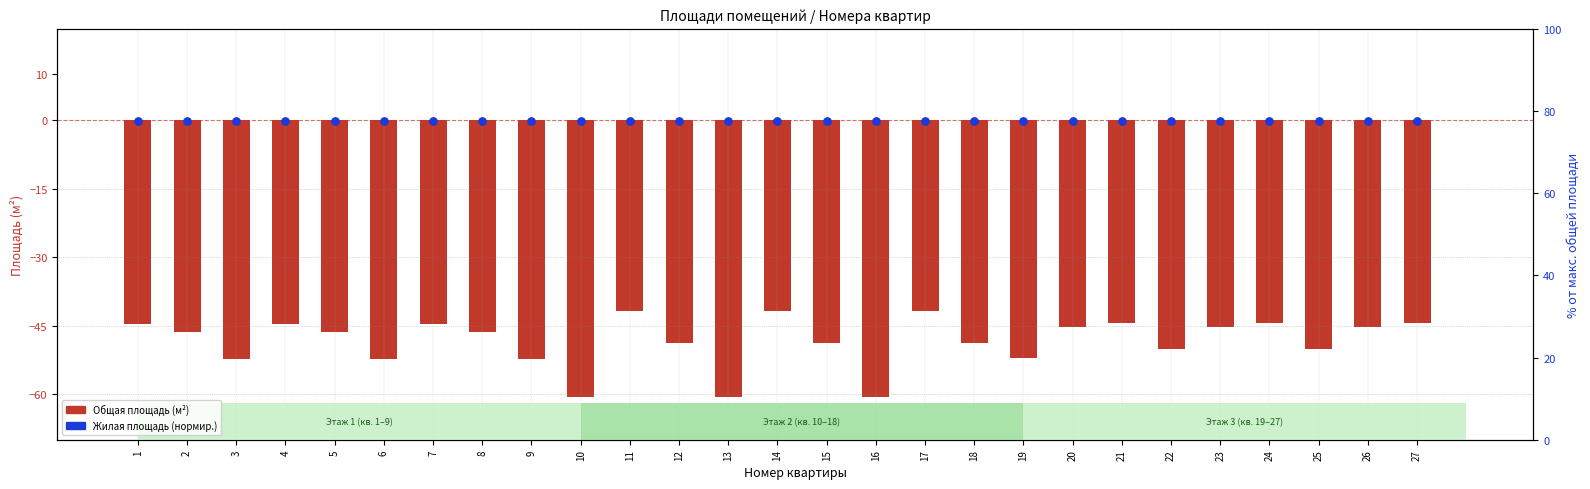

What is the total value across all series at 22?

-50.4